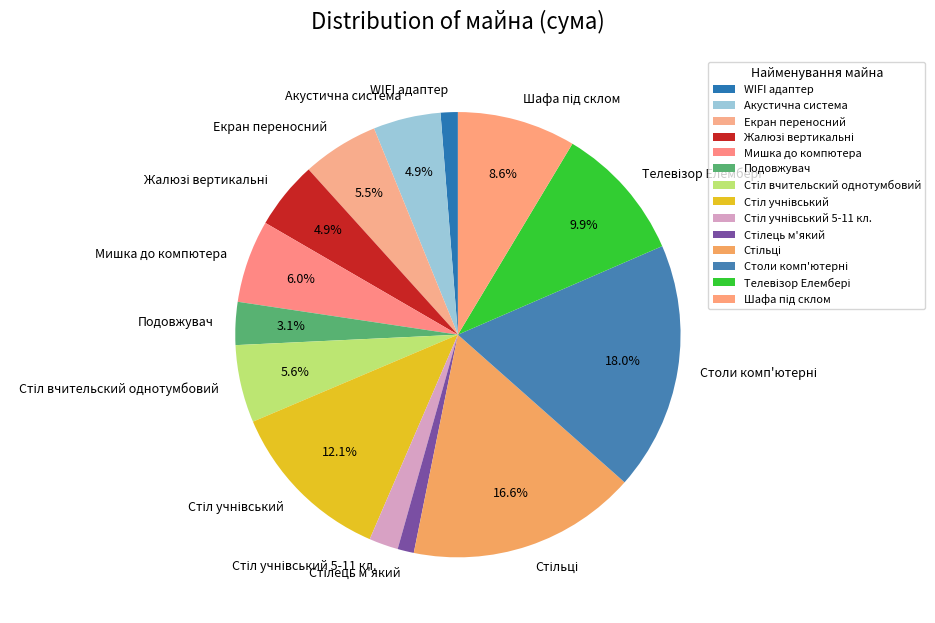

How many slices are in this pie chart?

14